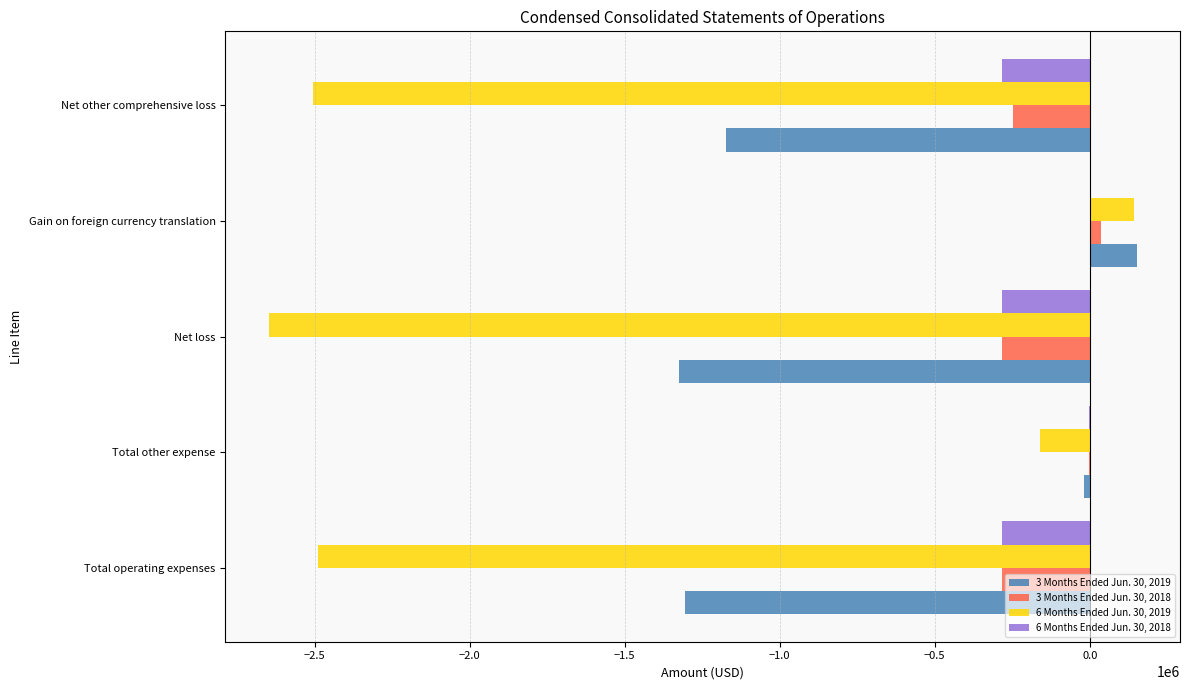

What is the sum of all 3 Months Ended Jun. 30, 2019 values?

-3673108